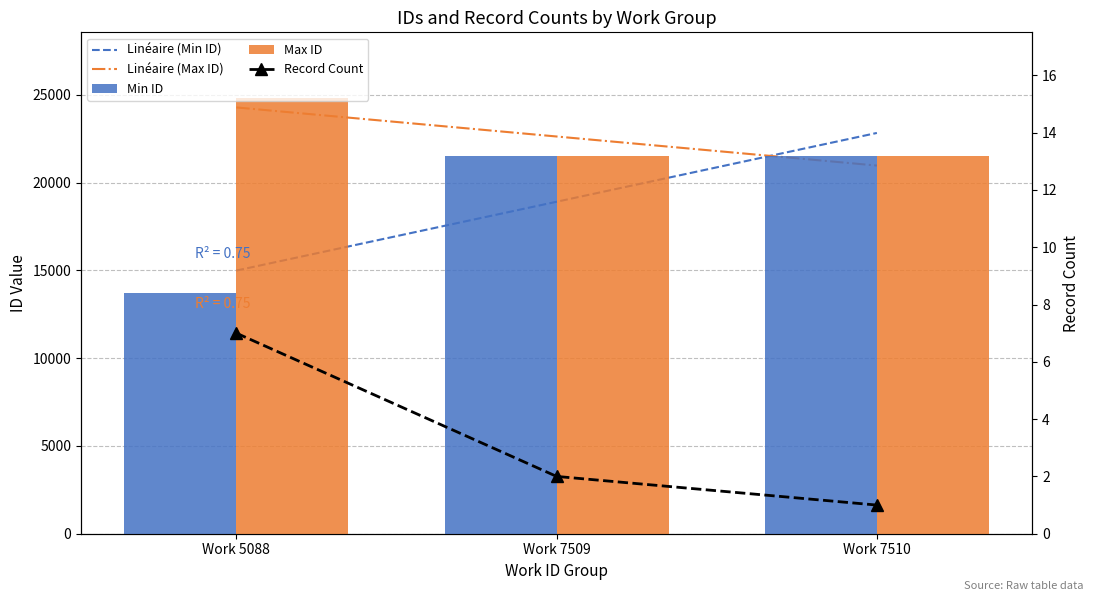

What are all the series names shown in the legend?

Linéaire (Min ID), Linéaire (Max ID), Min ID, Max ID, Record Count